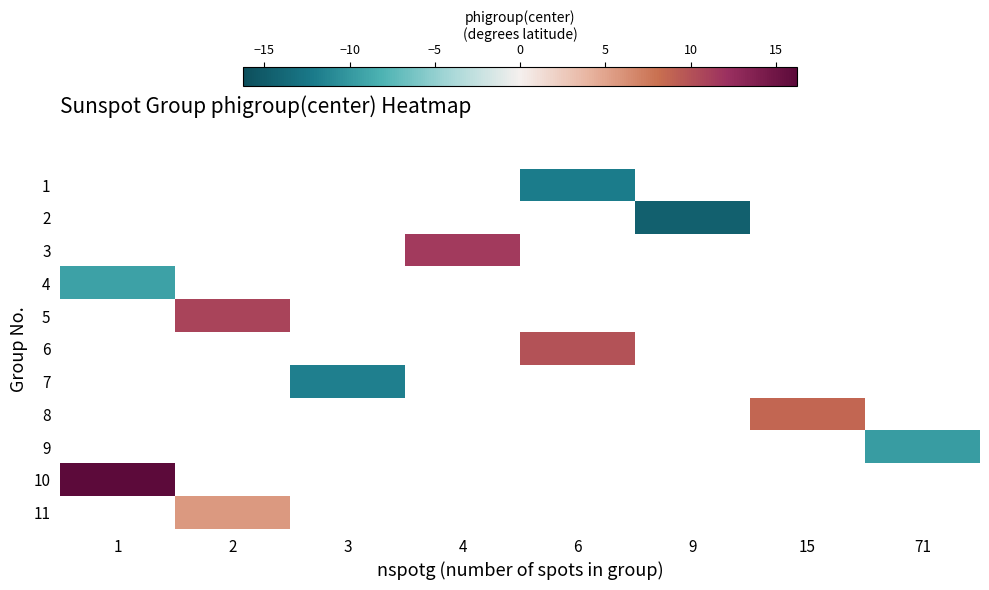

How many values in row_6 are below zero?

1